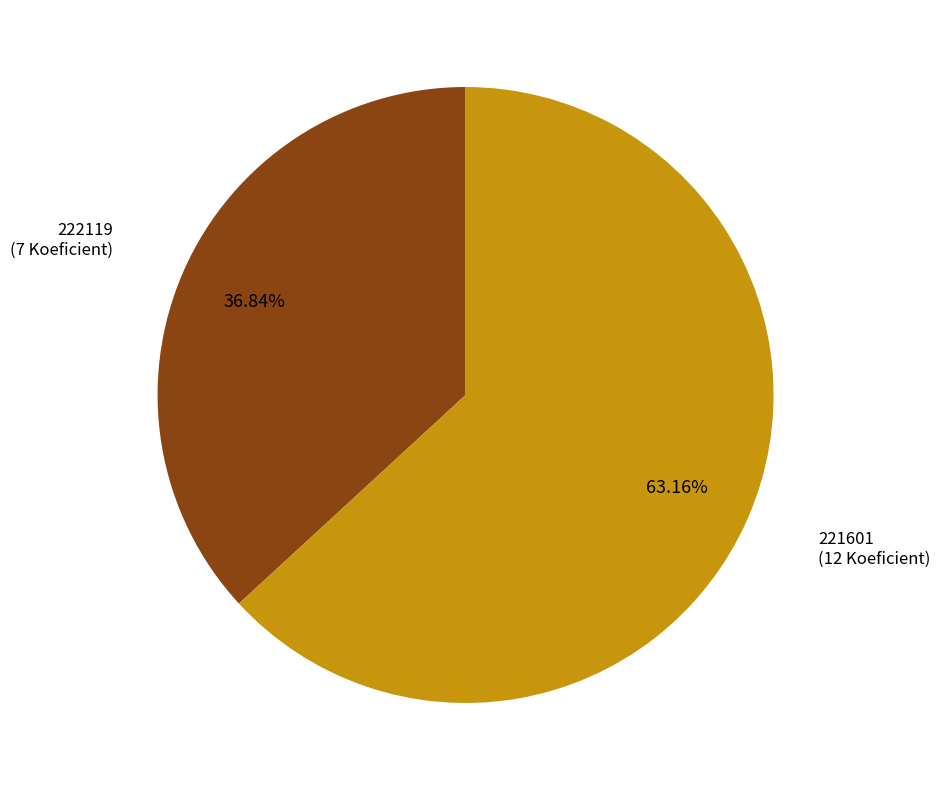

Is there a majority slice in this chart?

Yes